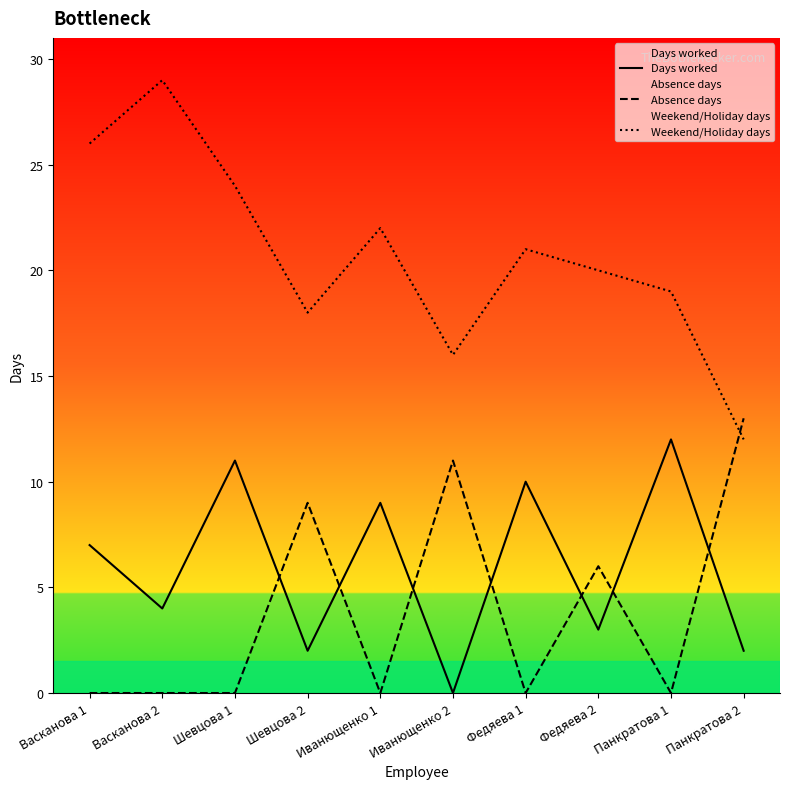

Is this an area chart (filled region under the line)?

No